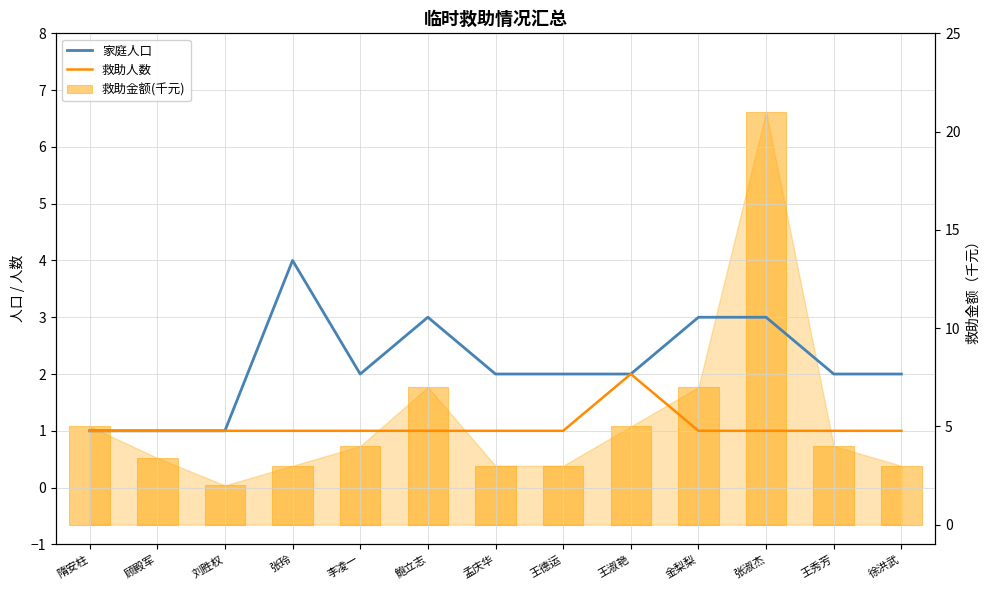

How many categories are shown in the chart?

13